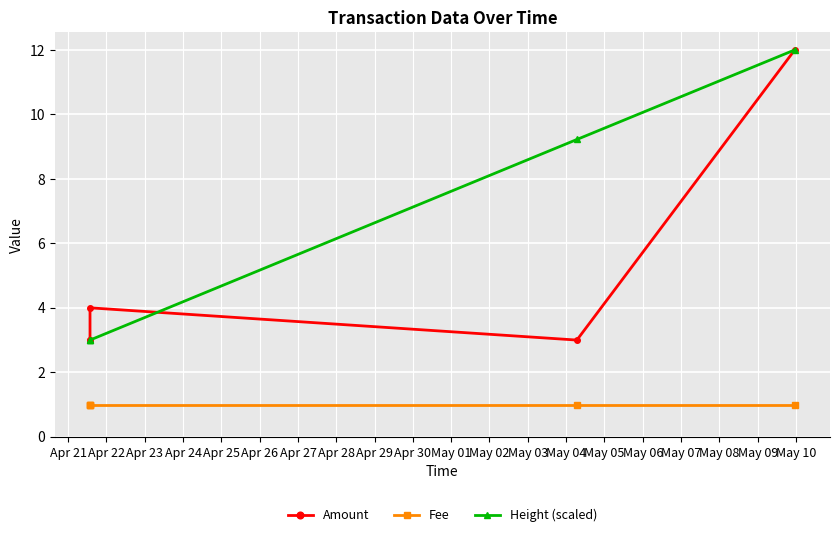

How many intersections are there between Amount and Height (scaled)?

1